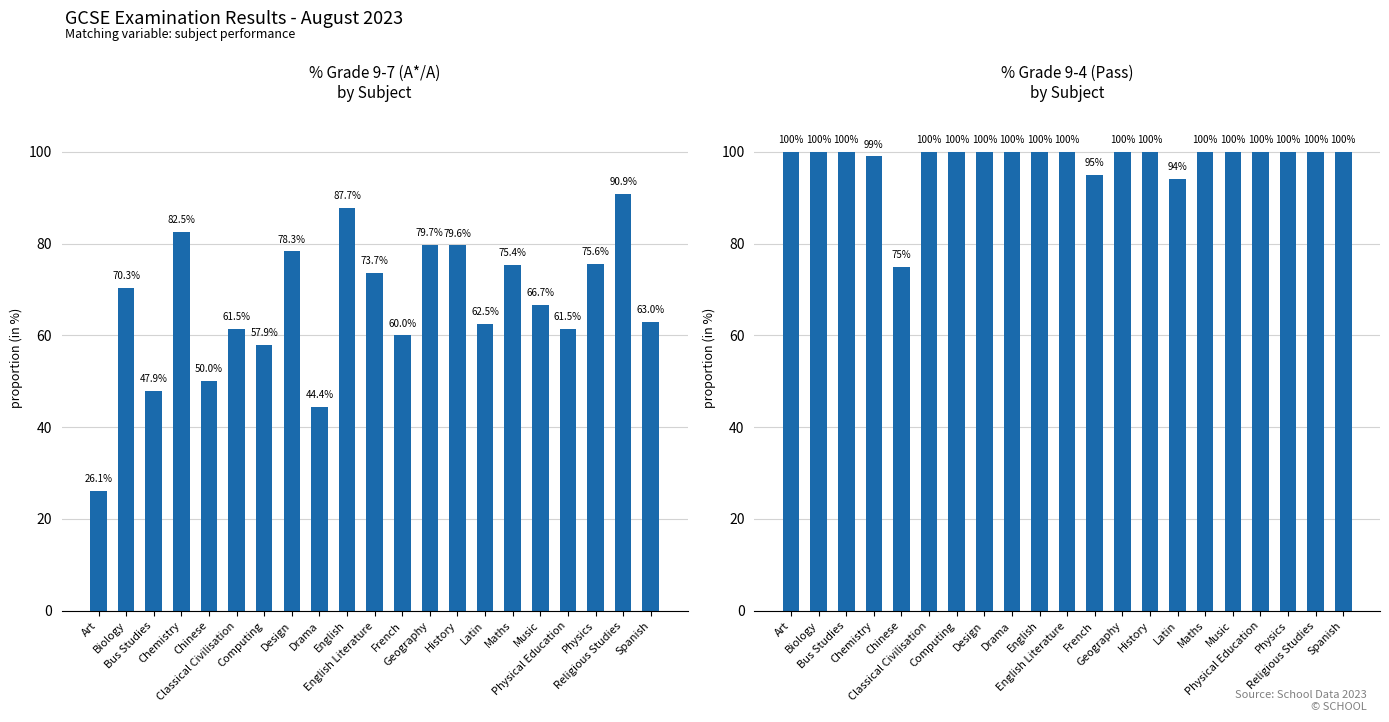

Which label corresponds to the largest value in the chart?

Art